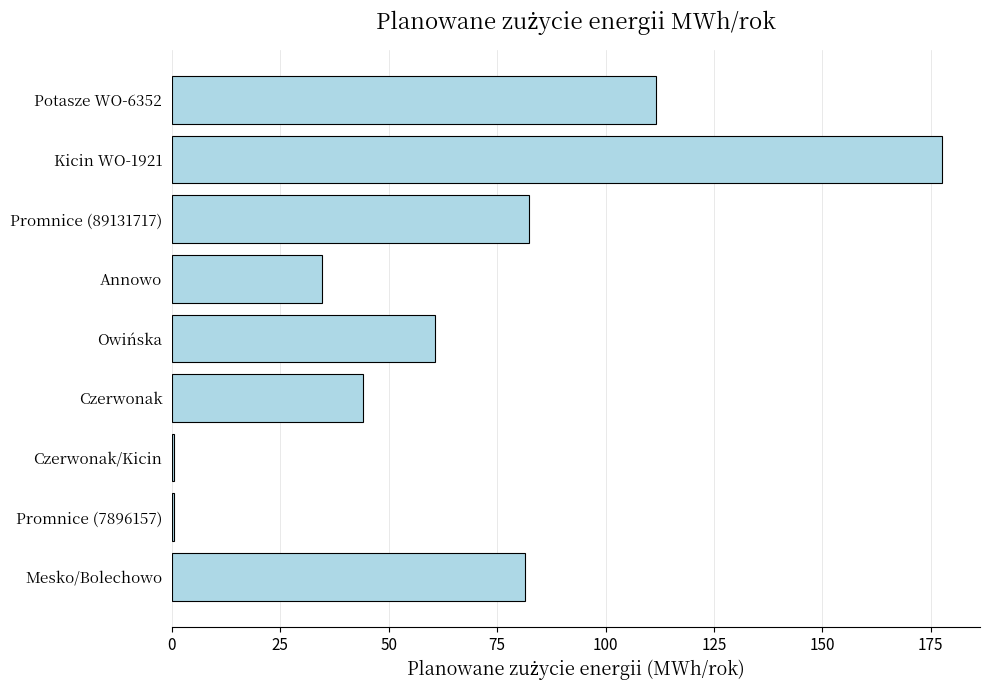

Approximately how many times larger is the value at Potasze WO-6352 compared to Czerwonak?

2.5